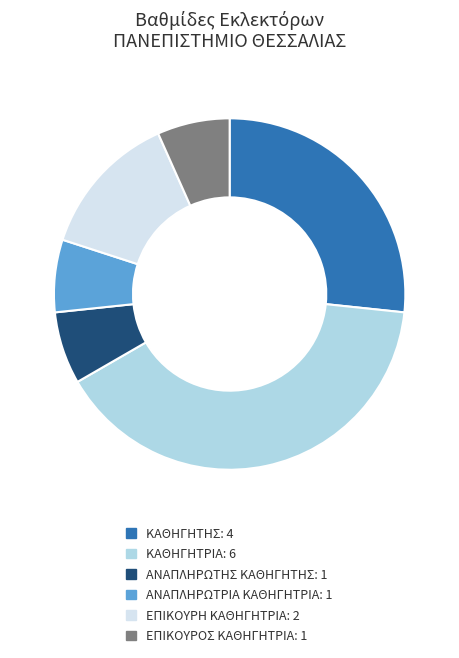

Which slice is the largest?

ΚΑΘΗΓΗΤΡΙΑ